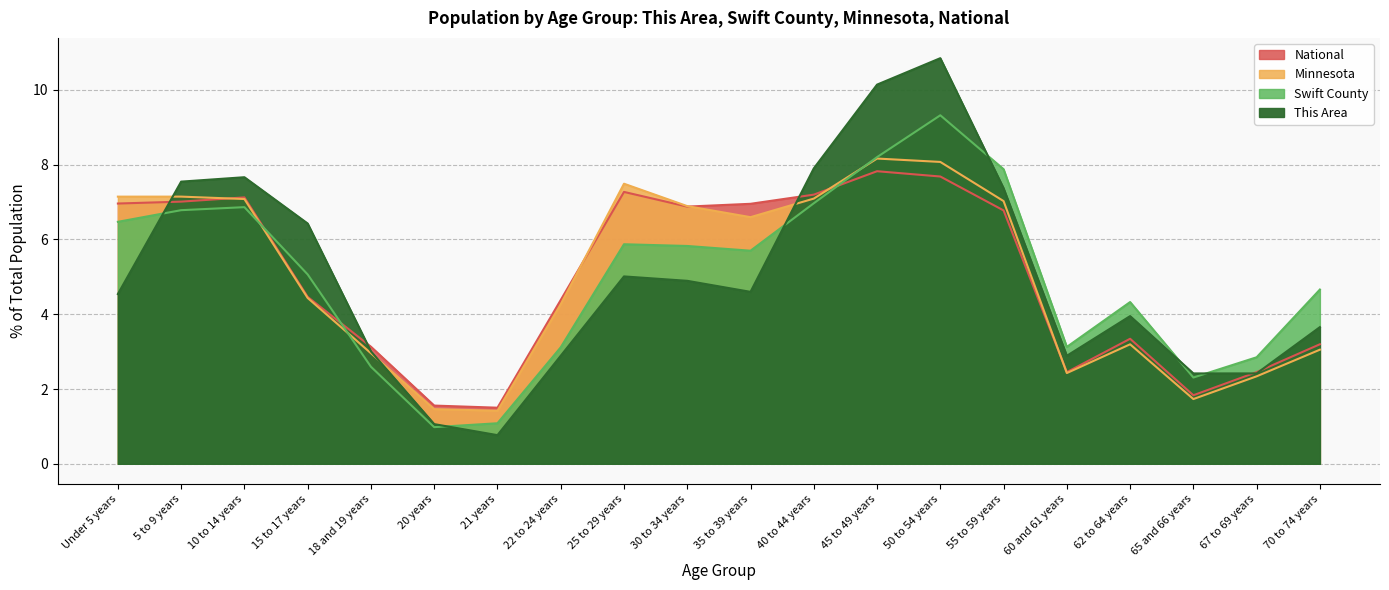

What is the label of the 11th point from the left?

35 to 39 years